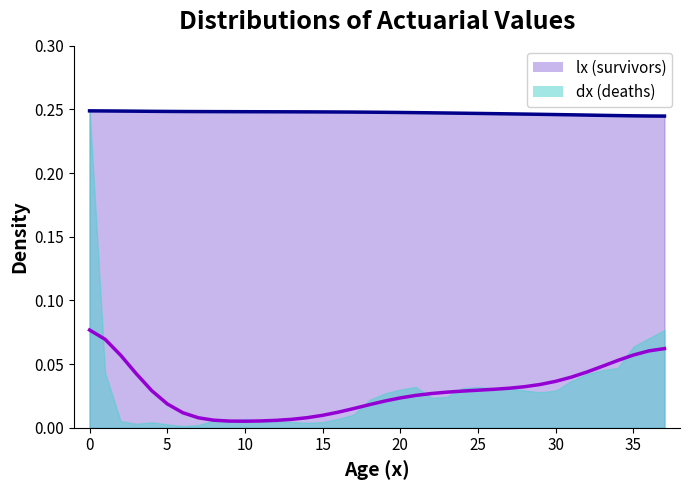

At which label is the value closest to 0?

37